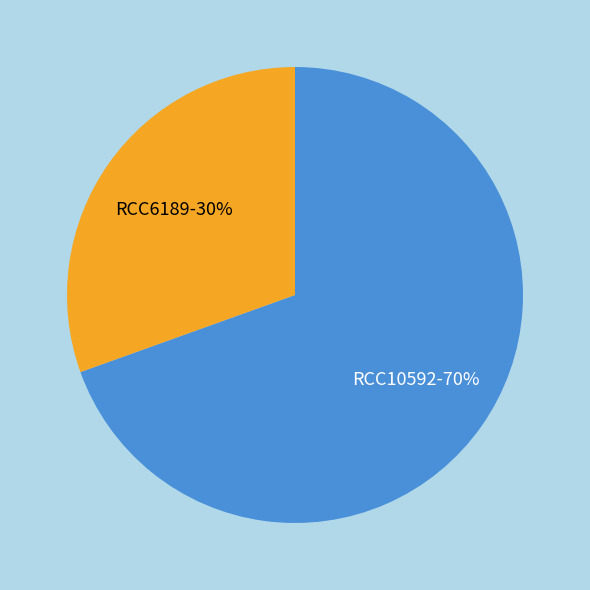

Which category accounts for the majority?

RCC10592